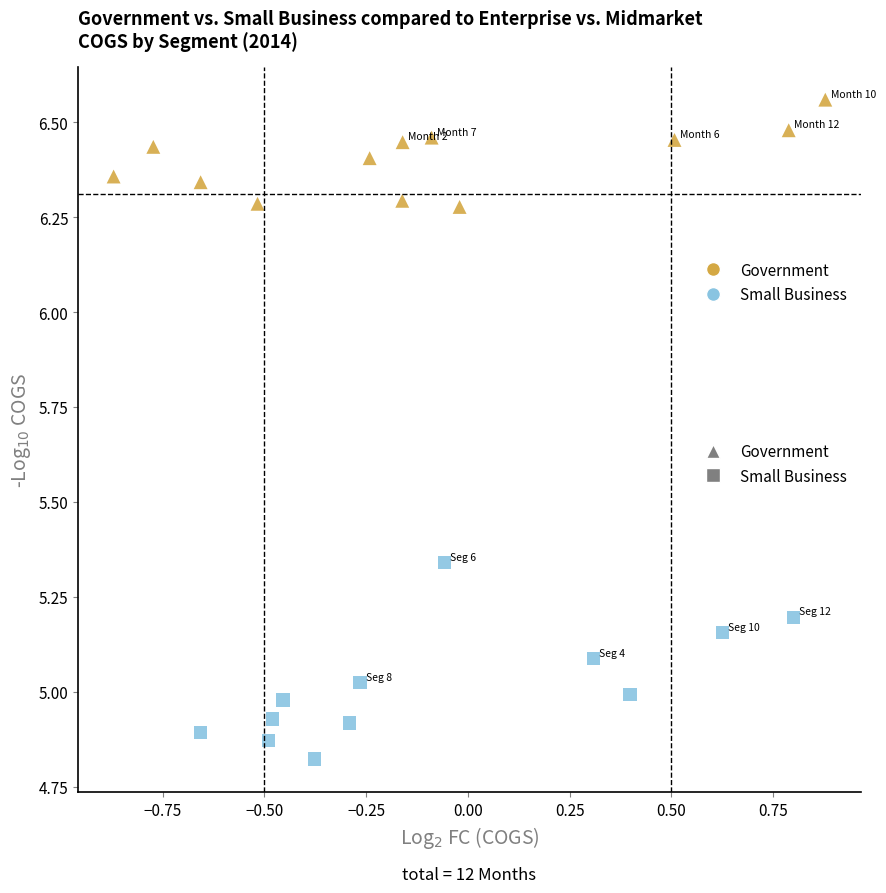

Which series reaches the minimum Y coordinate?

Small Business